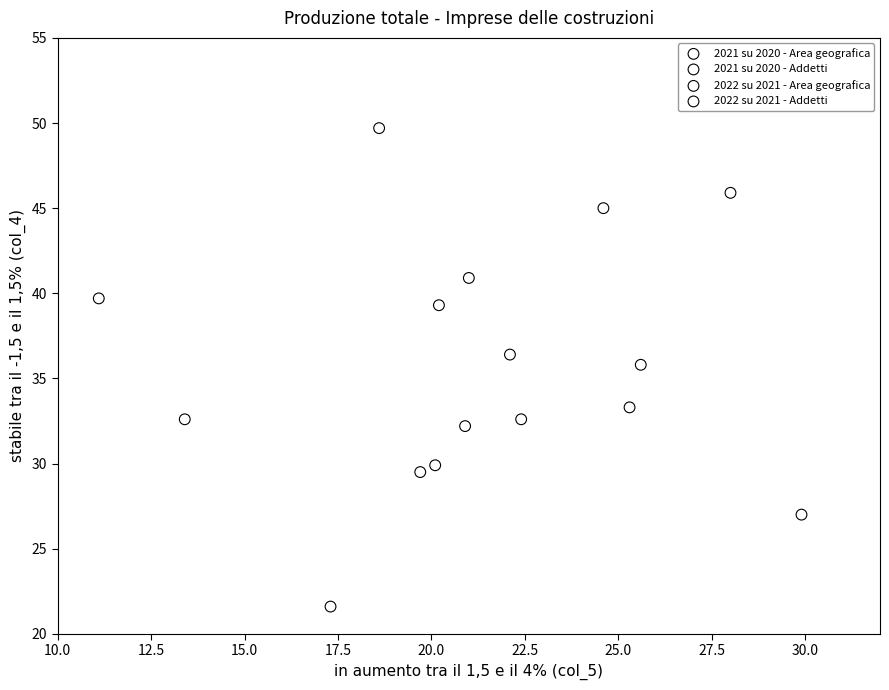

Which series reaches the maximum Y coordinate?

2022 su 2021 - Area geografica